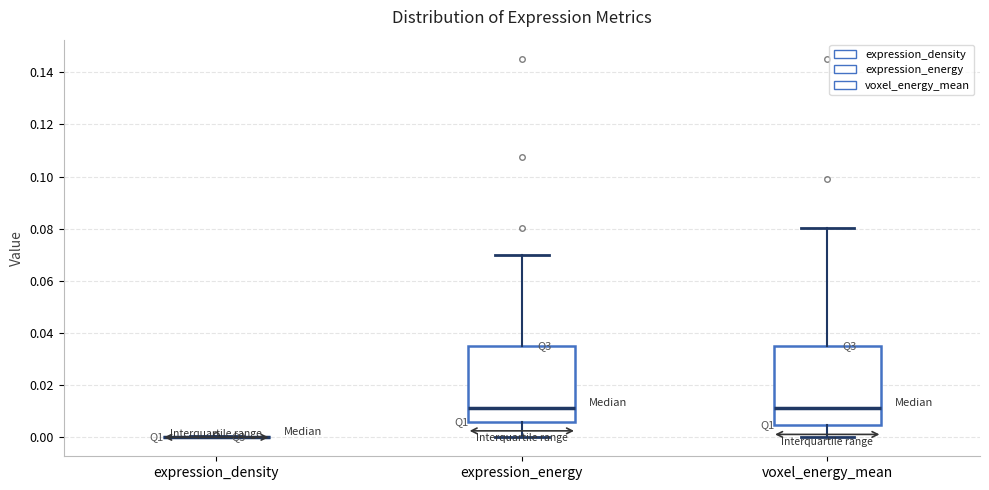

Reading left to right, transcribe this box plot: for each box, give where its median line is, the range the box spans, and where its two whiskers end, as read against the y-axis. The values are not printed on the chart, so give them approximately, as read against the axis.

expression_density: box collapsed to a line at 0.000, whiskers 0.000 to 0.000
expression_energy: median 0.012, box 0.006 to 0.036, whiskers 0.000 to 0.070
voxel_energy_mean: median 0.012, box 0.004 to 0.034, whiskers 0.000 to 0.080